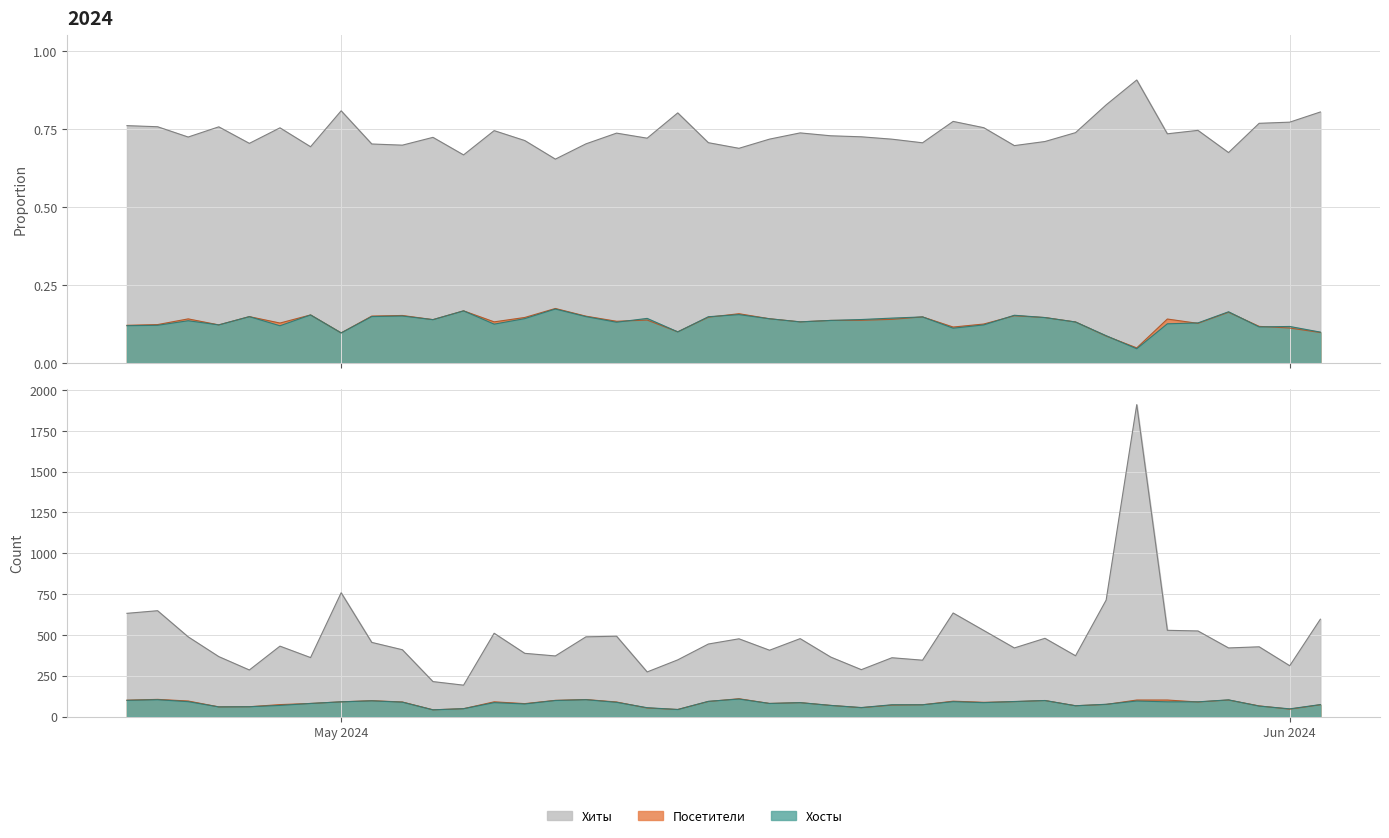

List the series in order of their peak value, lowest first.

Хосты, Посетители, Хиты